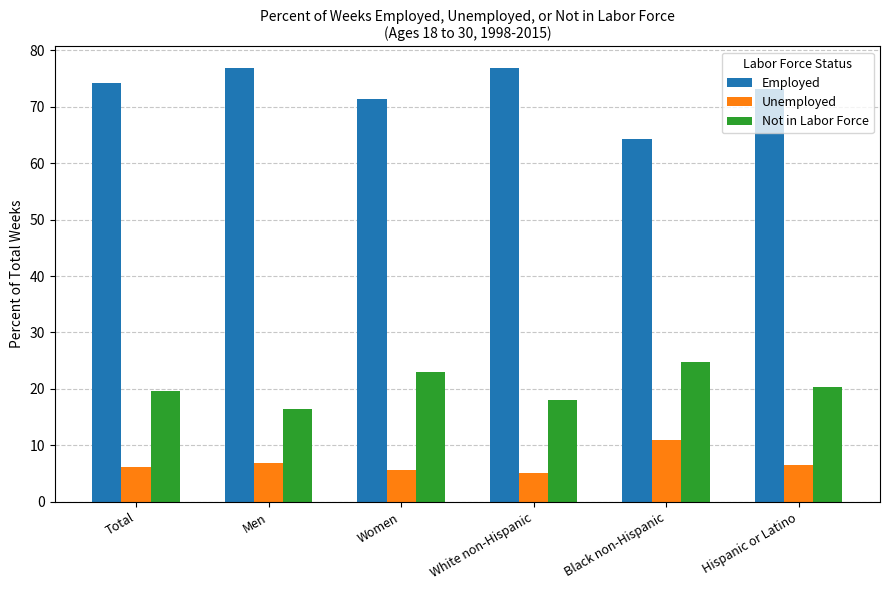

What is the minimum value for Employed?

64.2